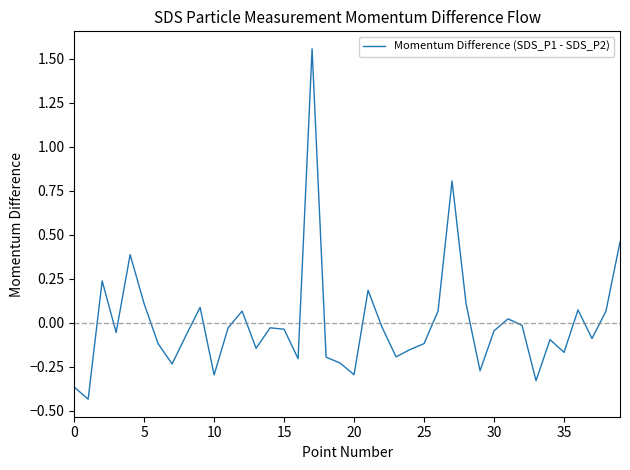

Is it true that the value at 5 is 0.1?

True